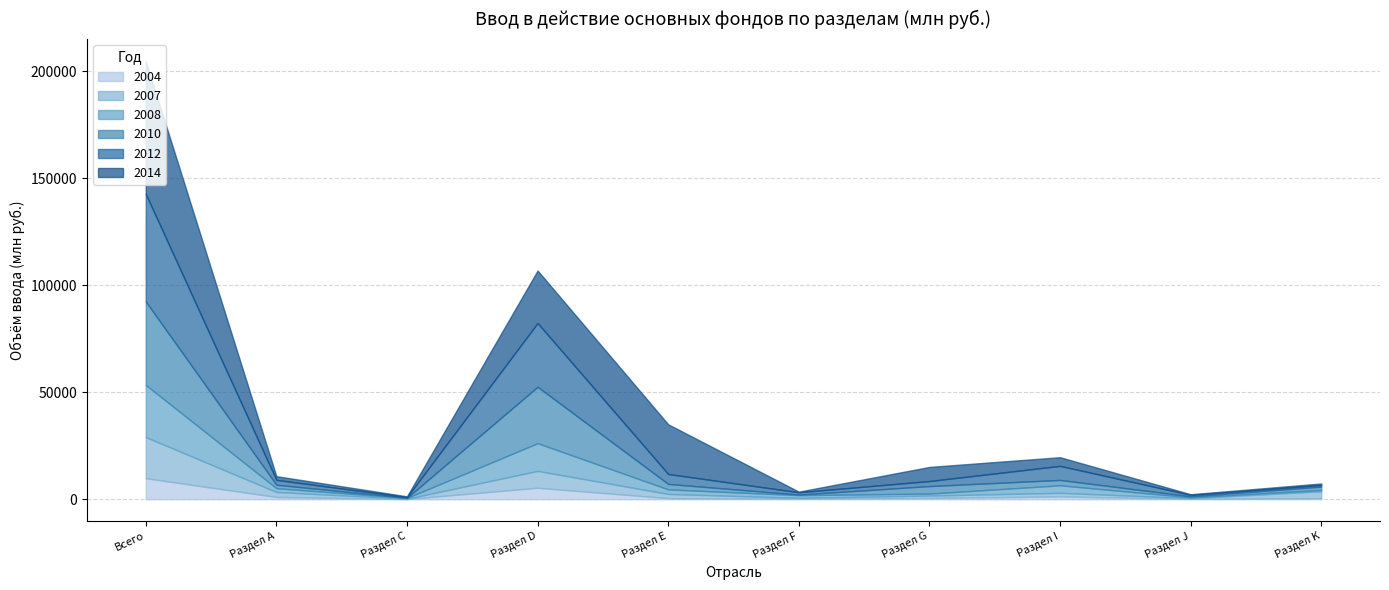

Which category has the highest value across all series?

Всего